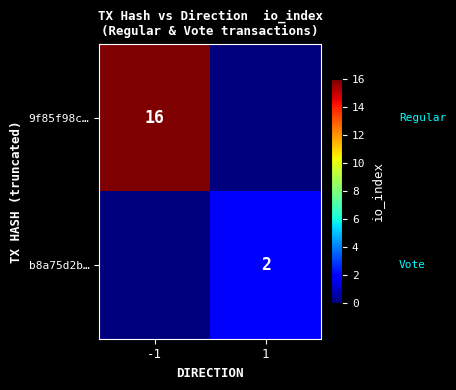

Is the value of 9f85f98c… at -1 greater than the value of b8a75d2b… at 1?

Yes